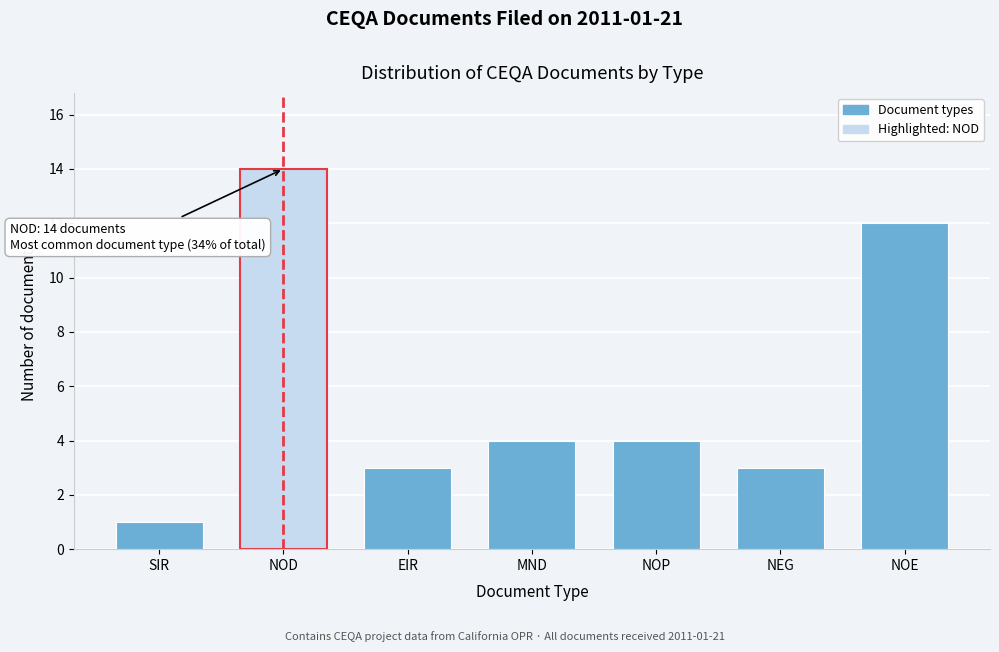

Reading right to left, list all the values displayed in this chart.

12	3	4	4	3	14	1